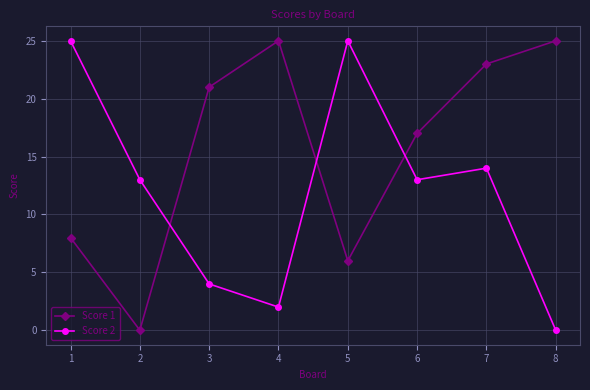

How many interior local peaks does the Score 1 series have?

1